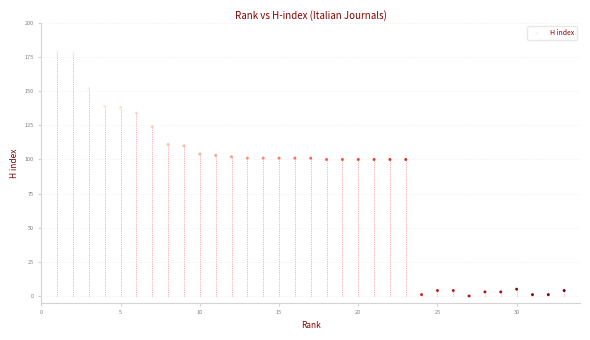

What is the range of Y values (max minus min)?

179